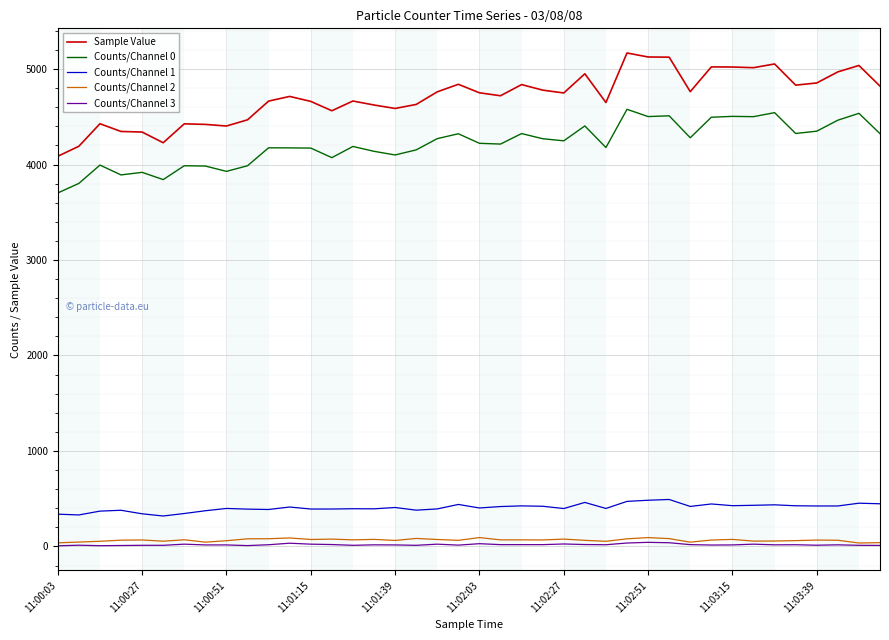

What is the greatest value displayed?

5168